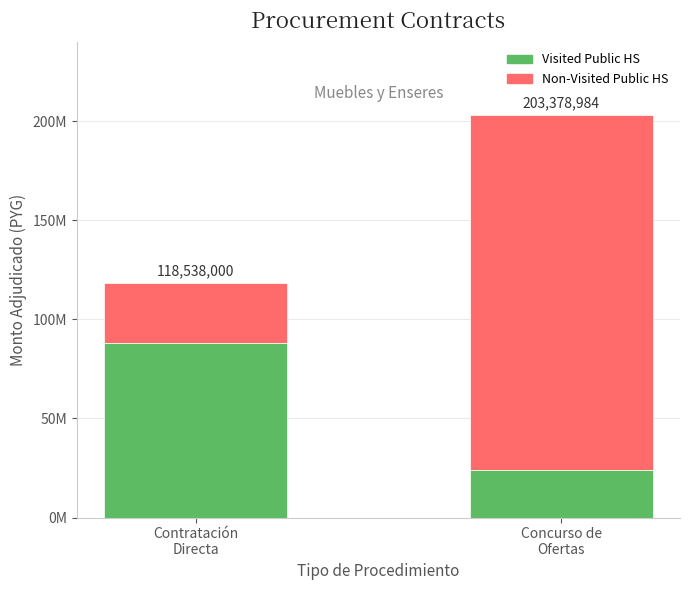

Are the bars grouped side by side (vs. stacked)?

No